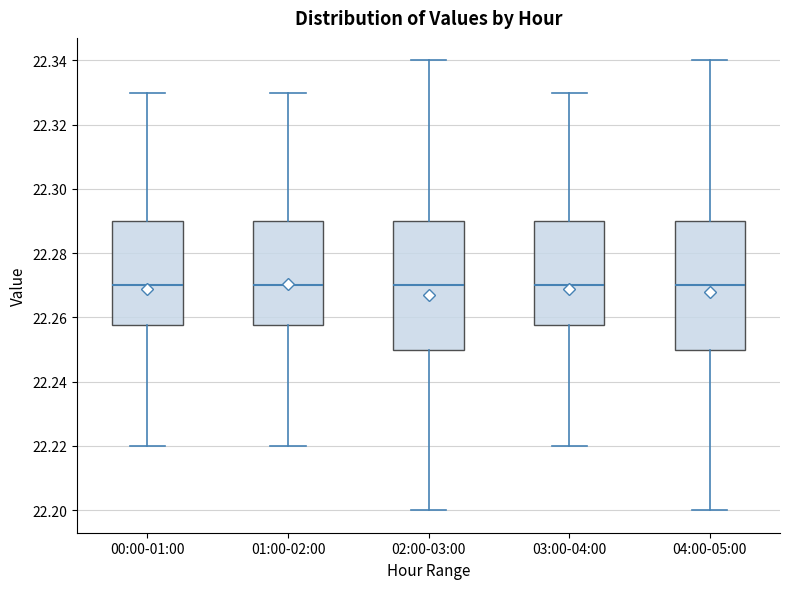

Where does the lower whisker of the box for 02:00-03:00 end on the y-axis? The values are not printed on the chart, so give them approximately, as read against the axis.

22.200